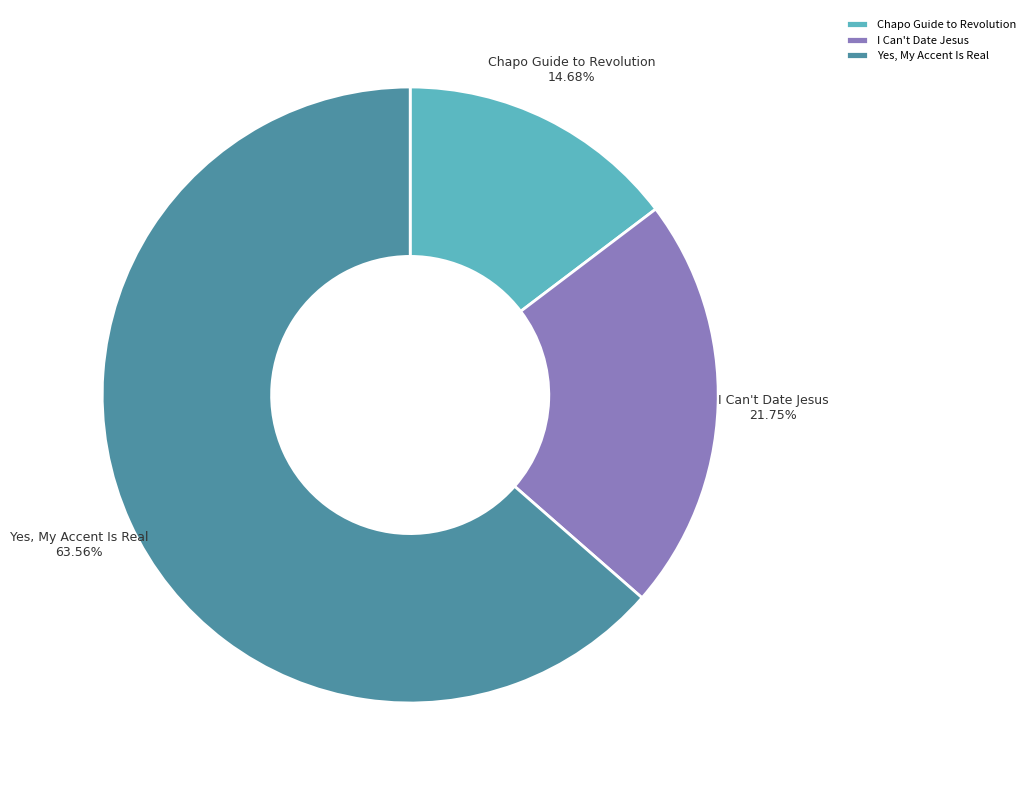

Does any single category account for the majority?

Yes